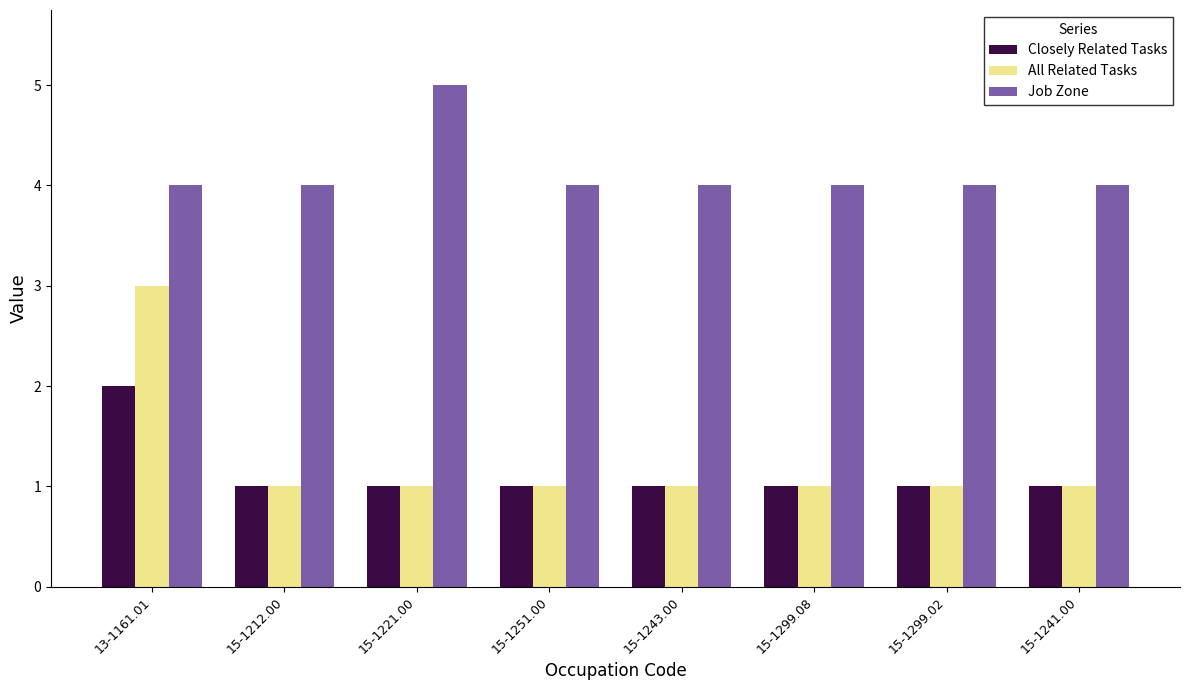

What is the average value of the Job Zone series?

4